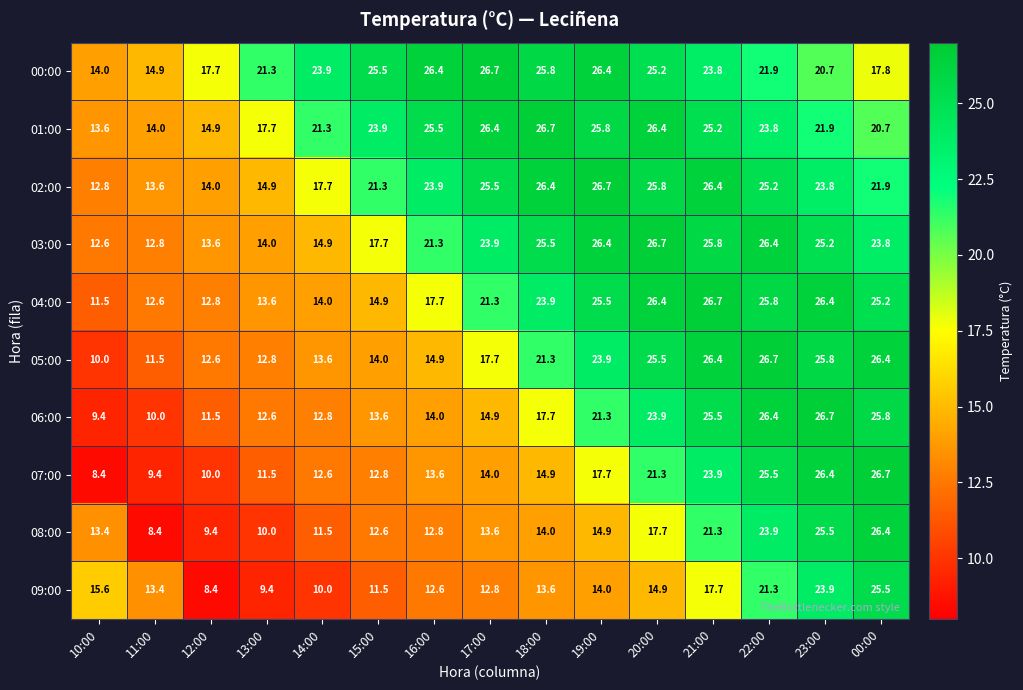

What is the minimum value shown in the chart?

8.4